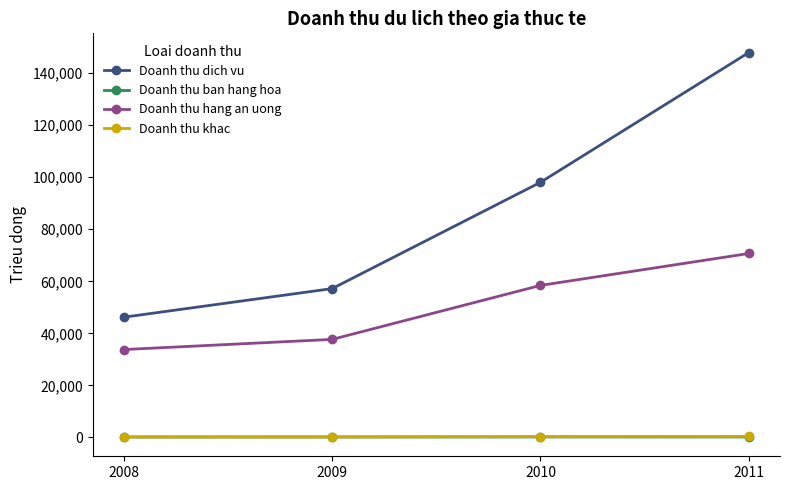

Is it true that Doanh thu dich vu equals 46212 at 2008?

True